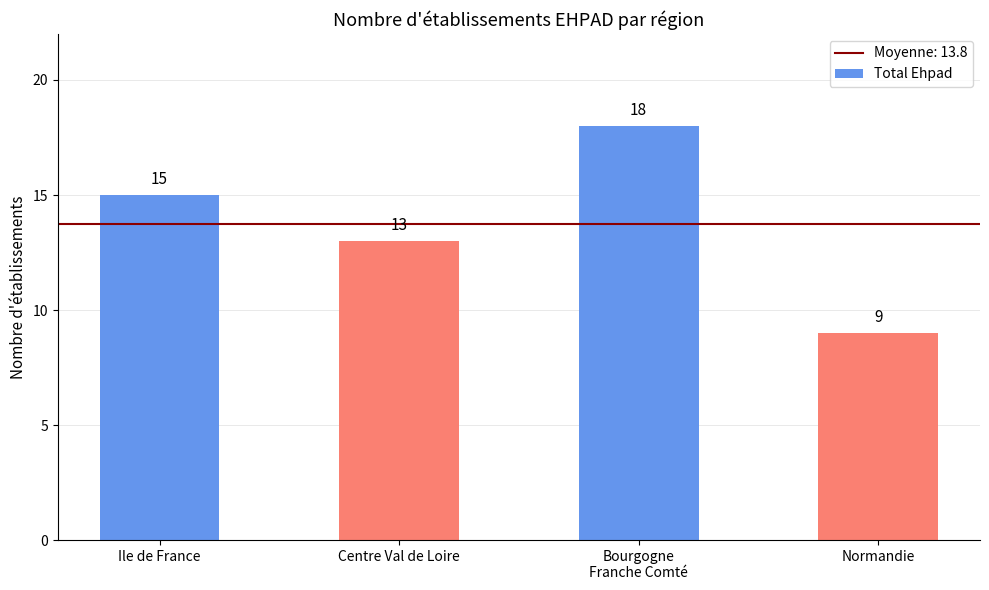

What is the sum of the values at Centre Val de Loire and Ile de France?

28